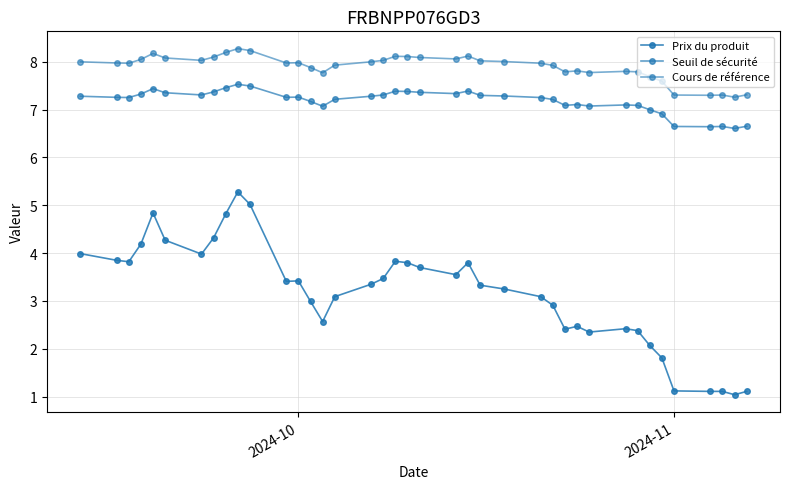

True or false: Prix du produit and Seuil de sécurité intersect in this chart.

False